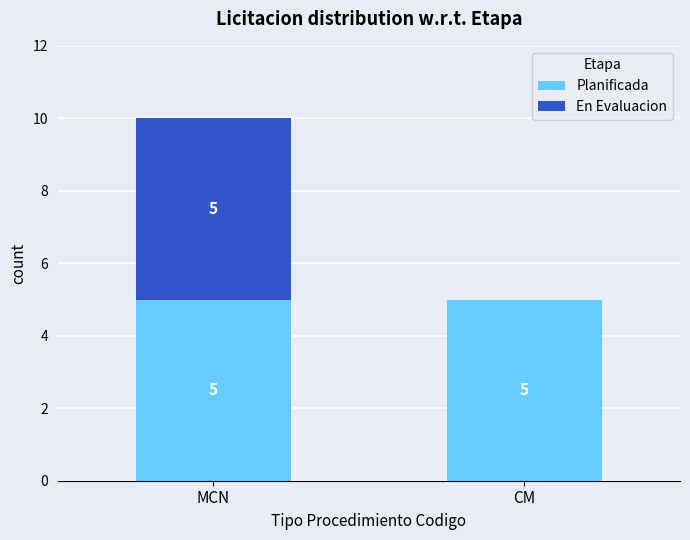

Reading left to right, list the values for the Planificada series.

MCN=5	CM=5